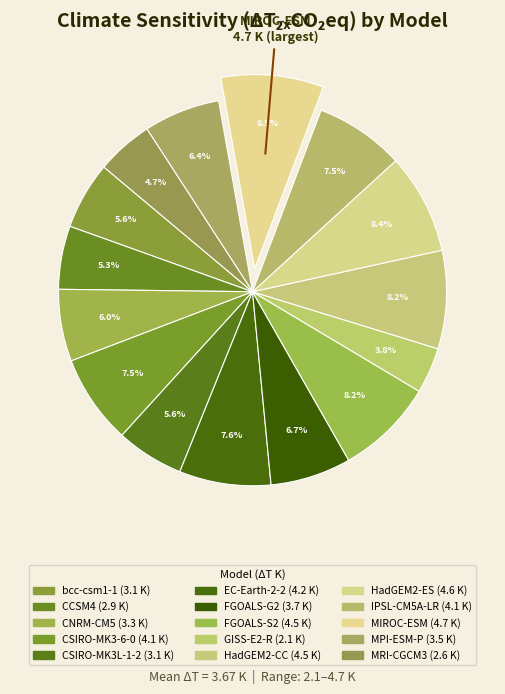

What percentage do MRI-CGCM3 and HadGEM2-ES together represent?

13.1%